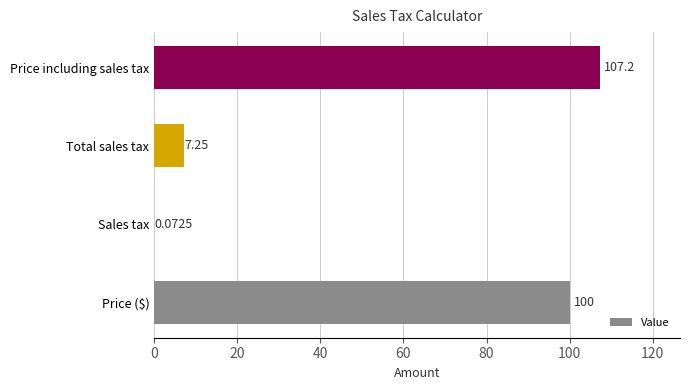

At which label is the value closest to 53?

Total sales tax